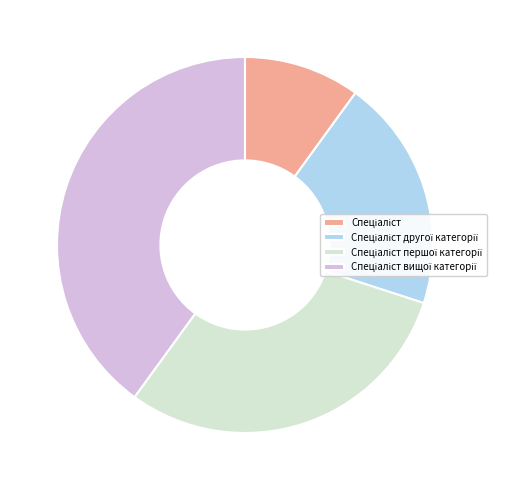

Is there any slice that represents more than half of the pie?

No